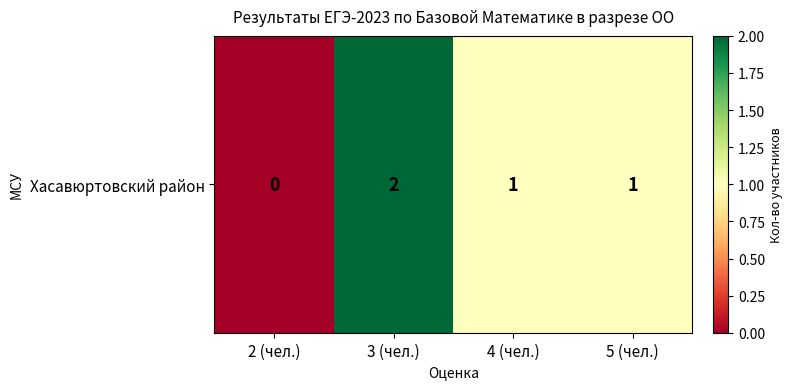

The chart shows a value of 1 at 2 (чел.). True or false?

False